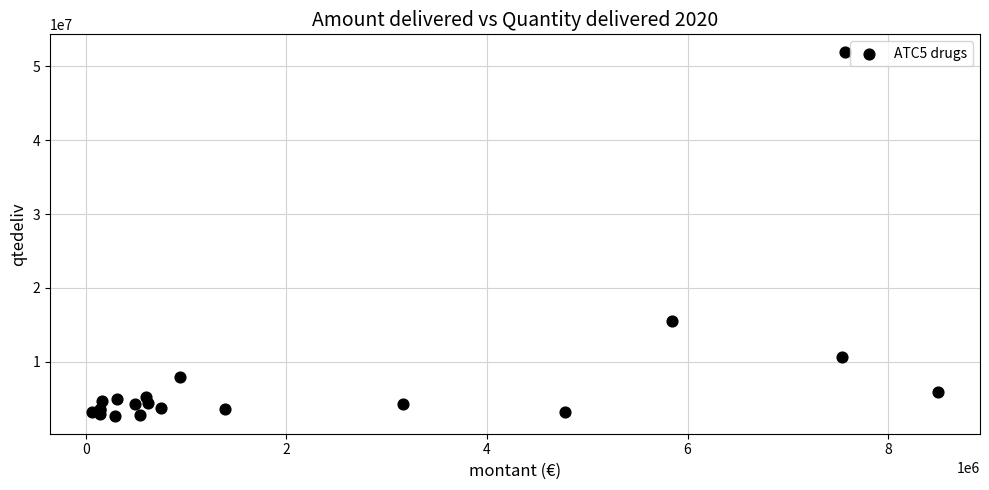

What Y value in the scatter plot is closest to 27308297?

15492272